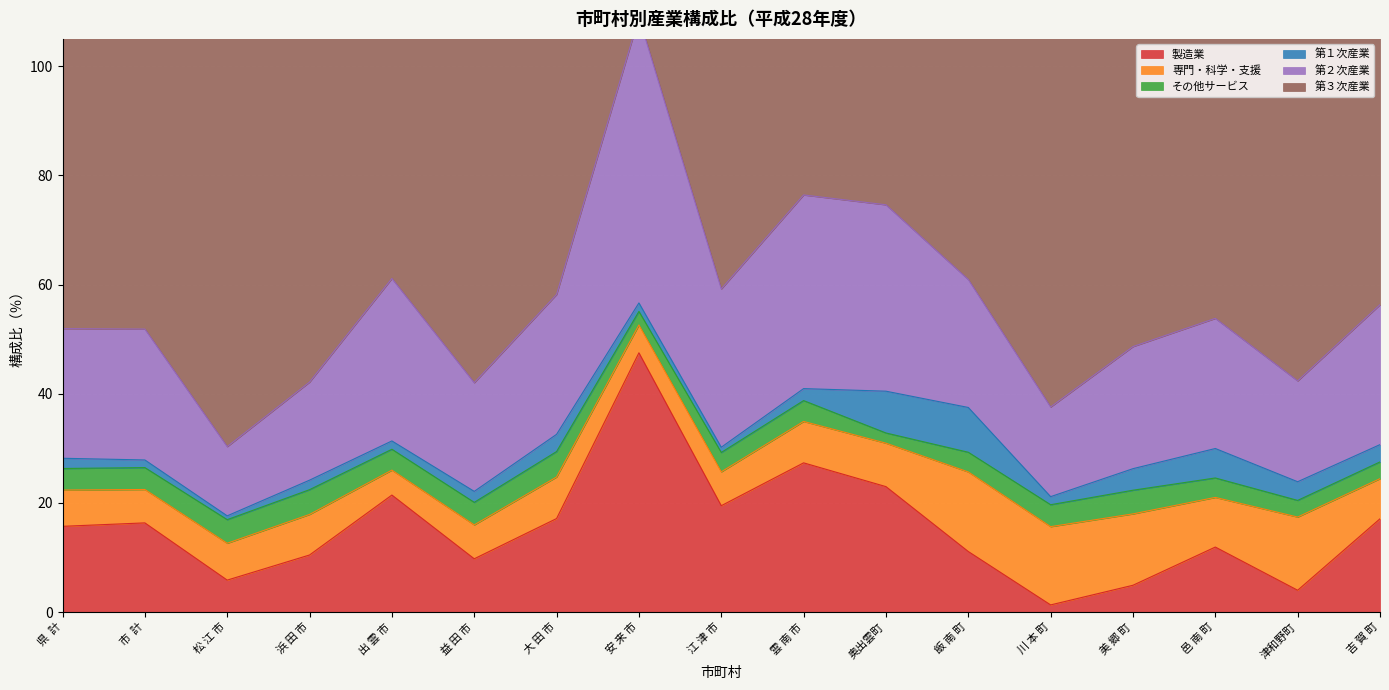

Reading left to right, what are all the values shown in this chart?

製造業: 県  計=15.7	市  計=16.3	松 江 市=5.8	浜 田 市=10.4	出 雲 市=21.4	益 田 市=9.8	大 田 市=17.1	安 来 市=47.5	江 津 市=19.5	雲 南 市=27.3	奥出雲町=23.0	飯 南 町=11.1	川 本 町=1.3	美 郷 町=4.9	邑 南 町=11.9	津和野町=4.0	吉 賀 町=17.1
専門・科学・支援: 県  計=6.6	市  計=6.1	松 江 市=6.8	浜 田 市=7.4	出 雲 市=4.6	益 田 市=6.2	大 田 市=7.6	安 来 市=5.1	江 津 市=6.2	雲 南 市=7.6	奥出雲町=8.0	飯 南 町=14.6	川 本 町=14.3	美 郷 町=13.1	邑 南 町=9.1	津和野町=13.4	吉 賀 町=7.3
その他サービス: 県  計=4.0	市  計=4.0	松 江 市=4.3	浜 田 市=4.5	出 雲 市=3.8	益 田 市=4.1	大 田 市=4.7	安 来 市=2.5	江 津 市=3.5	雲 南 市=3.8	奥出雲町=1.9	飯 南 町=3.6	川 本 町=4.0	美 郷 町=4.3	邑 南 町=3.6	津和野町=3.1	吉 賀 町=3.1
第１次産業: 県  計=1.9	市  計=1.4	松 江 市=0.7	浜 田 市=1.7	出 雲 市=1.5	益 田 市=2.0	大 田 市=3.2	安 来 市=1.6	江 津 市=1.0	雲 南 市=2.2	奥出雲町=7.7	飯 南 町=8.2	川 本 町=1.5	美 郷 町=3.9	邑 南 町=5.4	津和野町=3.4	吉 賀 町=3.2
第２次産業: 県  計=23.7	市  計=24.0	松 江 市=12.7	浜 田 市=18.0	出 雲 市=29.8	益 田 市=19.9	大 田 市=25.6	安 来 市=52.4	江 津 市=29.0	雲 南 市=35.5	奥出雲町=34.1	飯 南 町=23.4	川 本 町=16.4	美 郷 町=22.4	邑 南 町=23.8	津和野町=18.5	吉 賀 町=25.6
第３次産業: 県  計=74.0	市  計=74.2	松 江 市=86.2	浜 田 市=79.9	出 雲 市=68.3	益 田 市=77.7	大 田 市=70.8	安 来 市=45.7	江 津 市=69.7	雲 南 市=61.9	奥出雲町=57.8	飯 南 町=68.0	川 本 町=81.7	美 郷 町=73.3	邑 南 町=70.4	津和野町=77.7	吉 賀 町=70.8